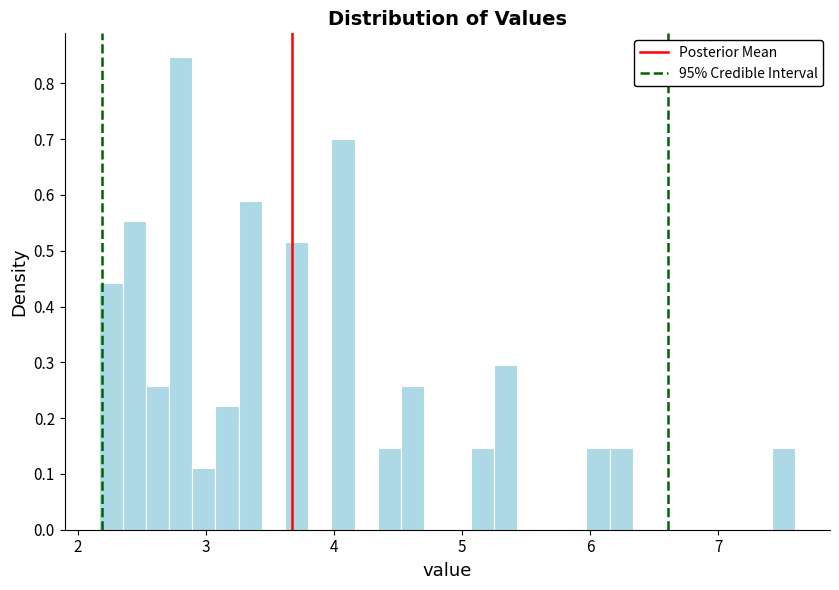

Around what value on the x-axis is the tallest bar? Give the approximate position of its centre, as read against the axis.

2.8